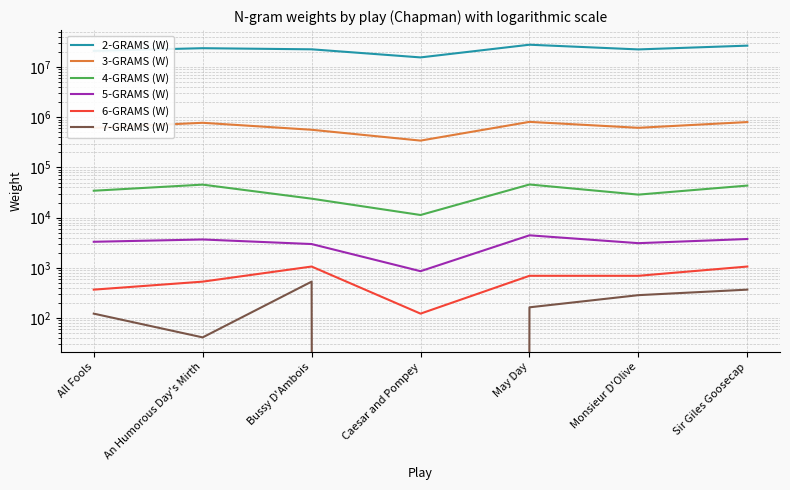

What is the total value across all series at Monsieur D'Olive?

23252883